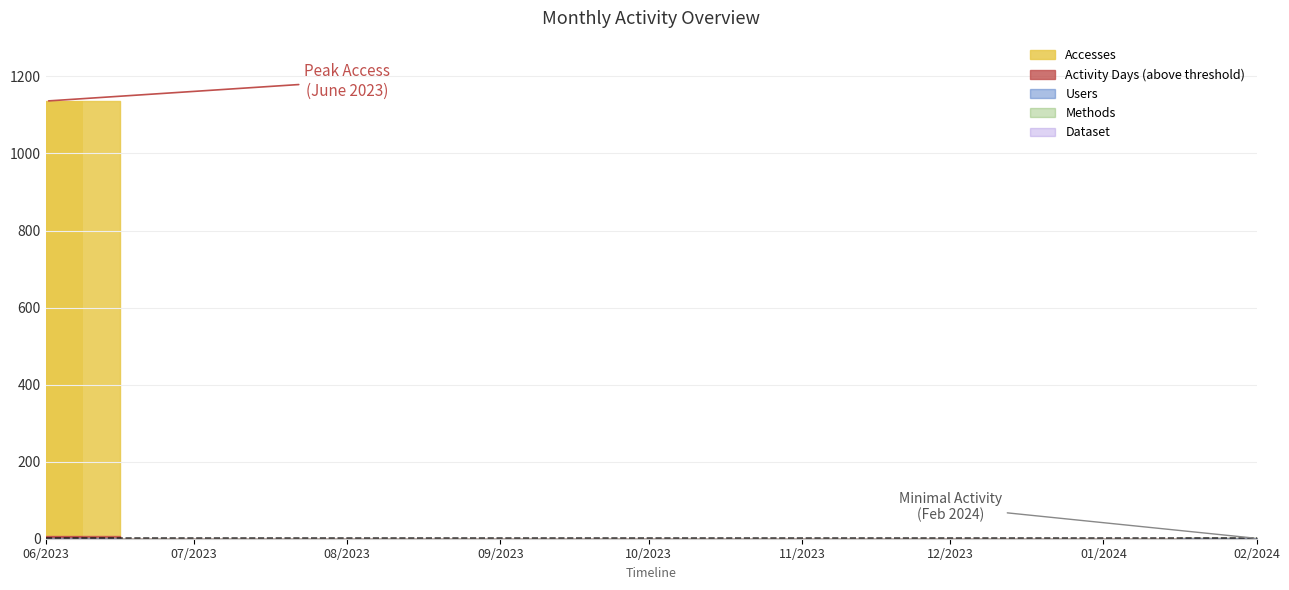

The Dataset series shows 0 at 2023-07-01. True or false?

True